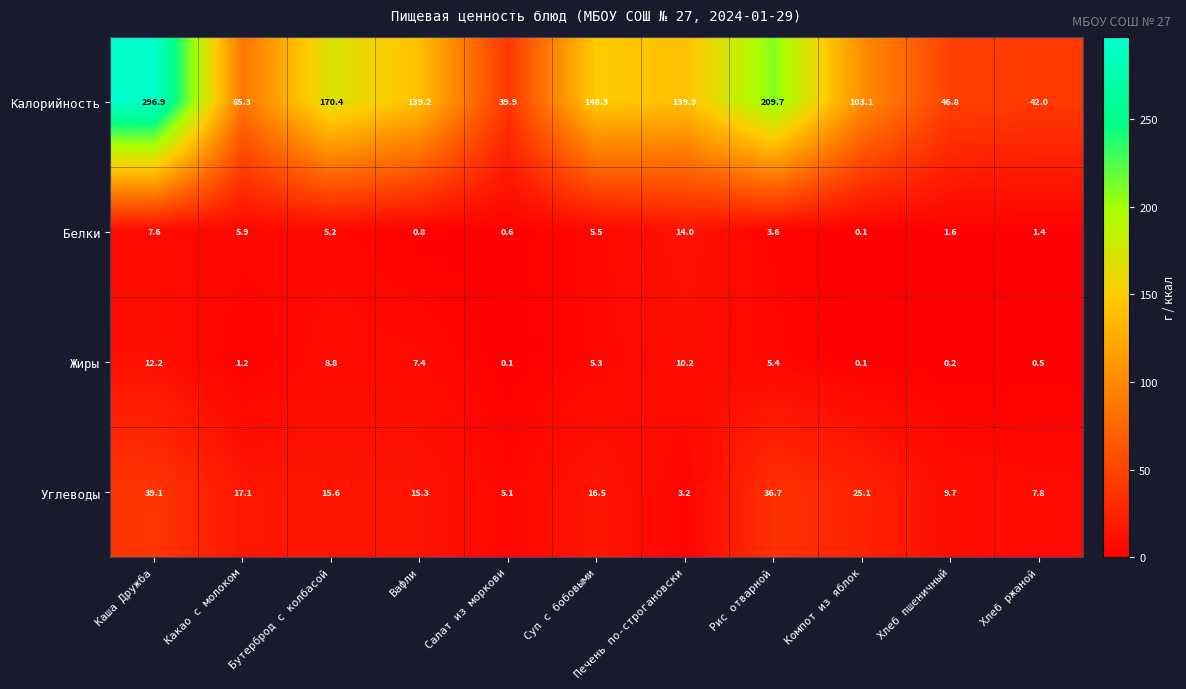

What is the average value of the Жиры series?

4.7